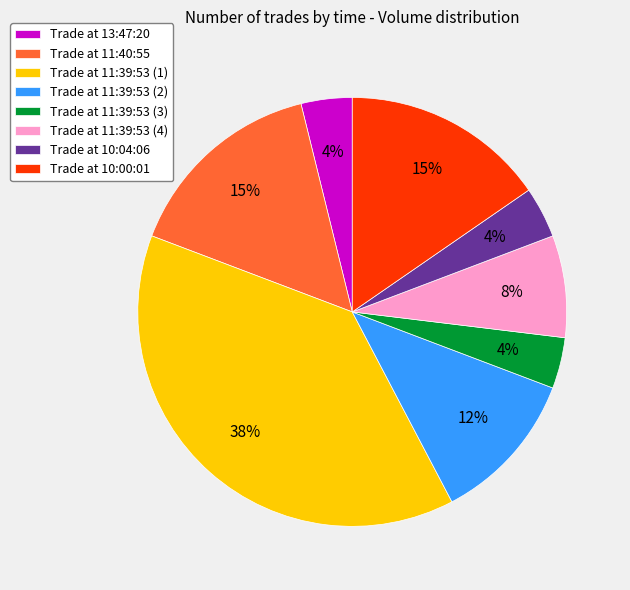

How many segments does this pie chart have?

8